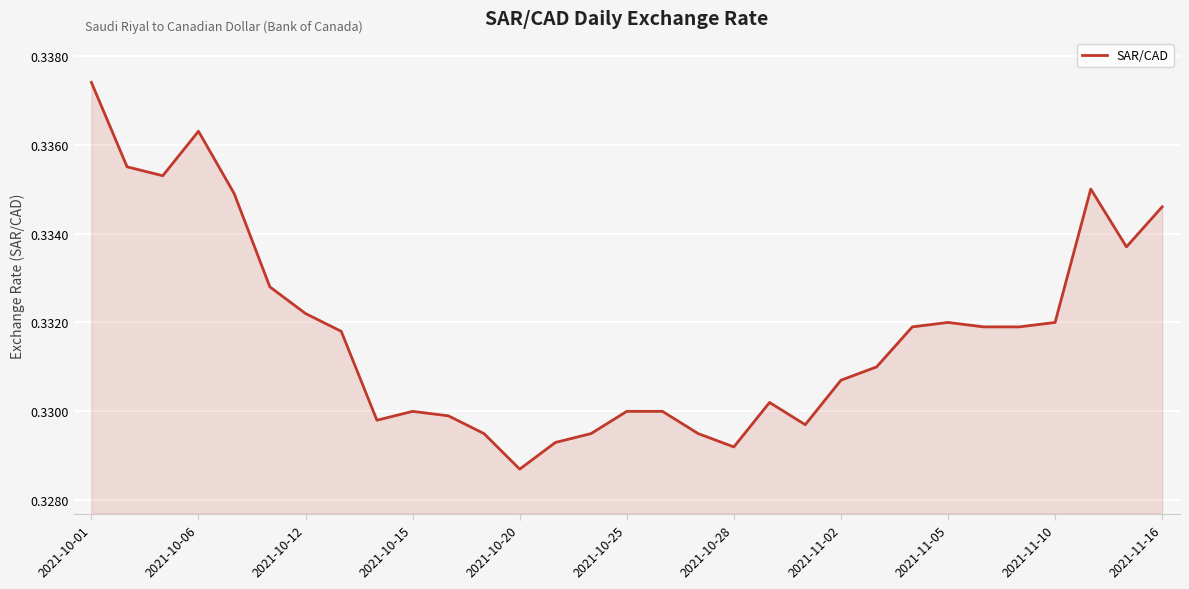

Which label corresponds to the largest value in the chart?

2021-10-01